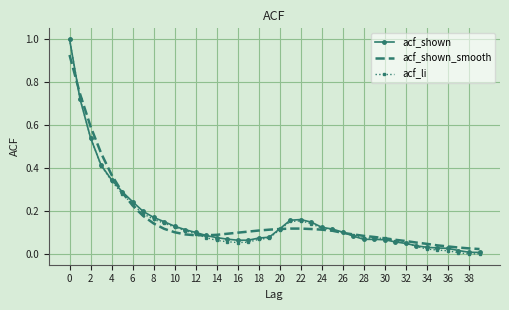

Which series has the widest spread of values?

acf_li